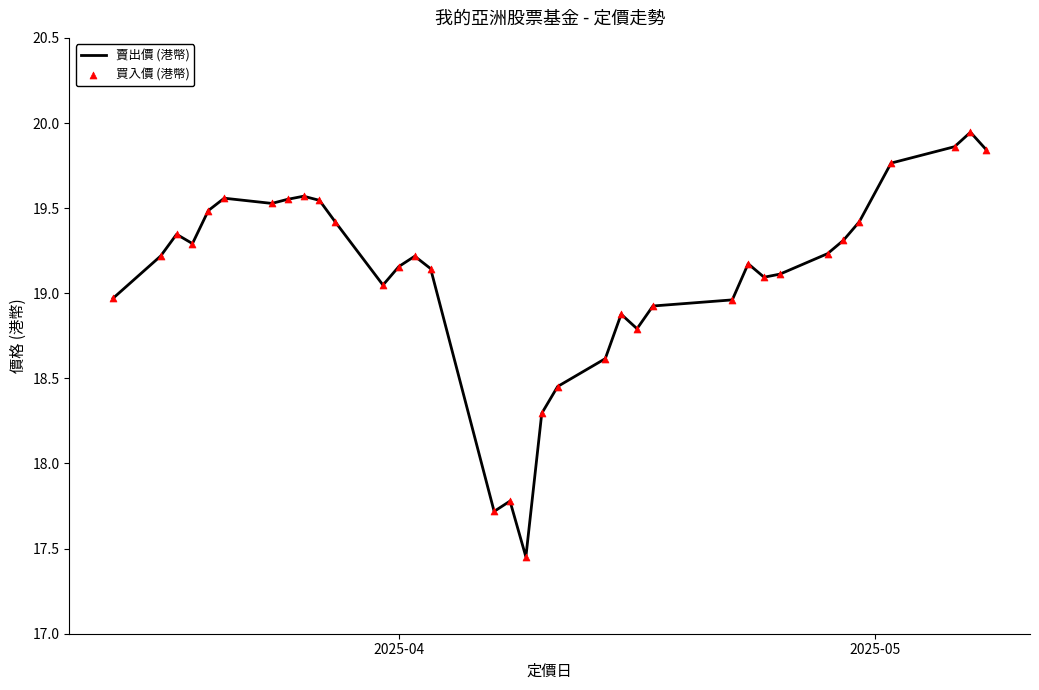

How many lines are shown in the chart?

1